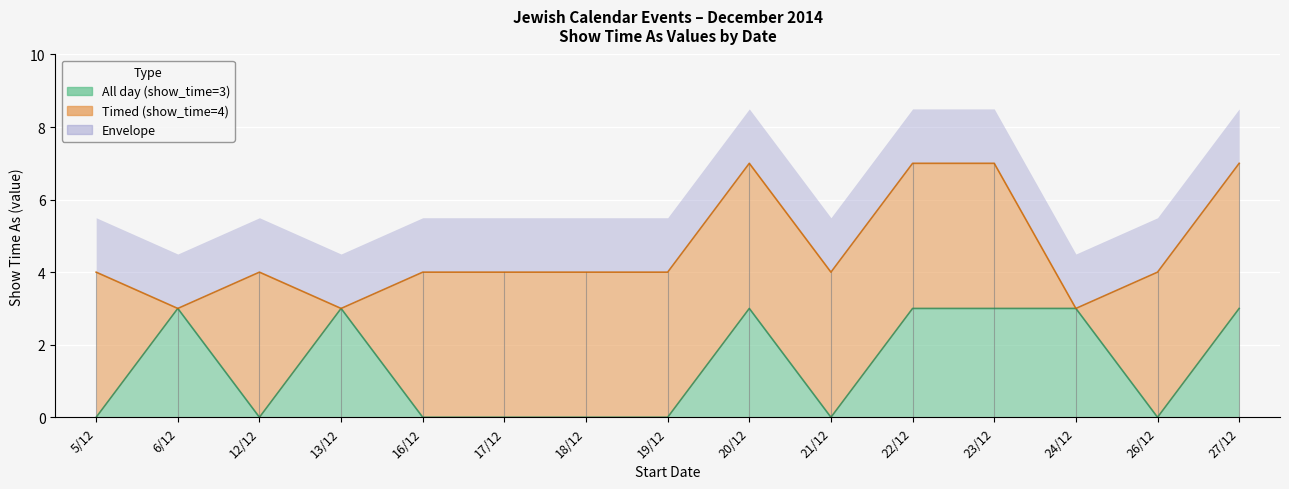

What is the difference between the values at 26/12 and 23/12?

3